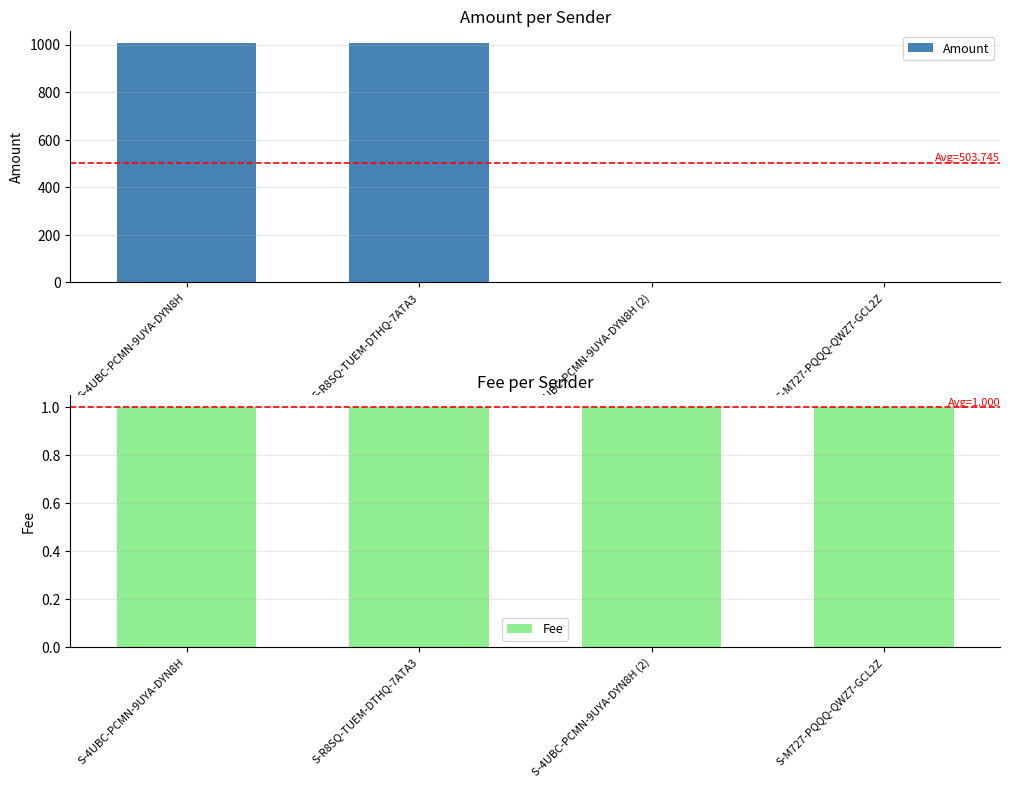

Are the bars grouped side by side (vs. stacked)?

Yes